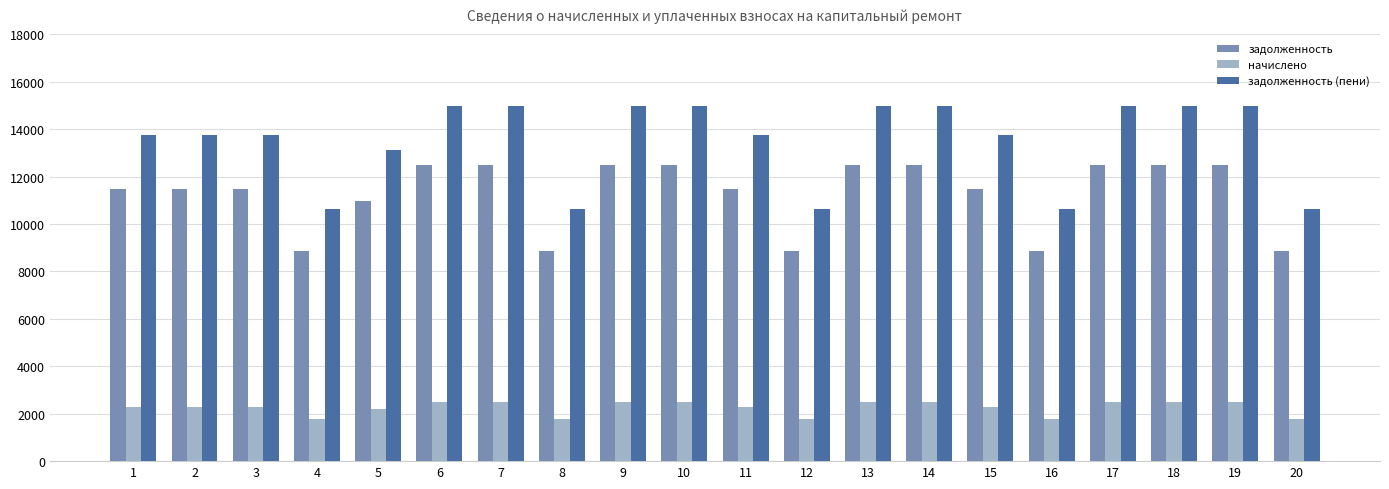

What is the difference between the maximum and minimum values in the задолженность series?

3646.6